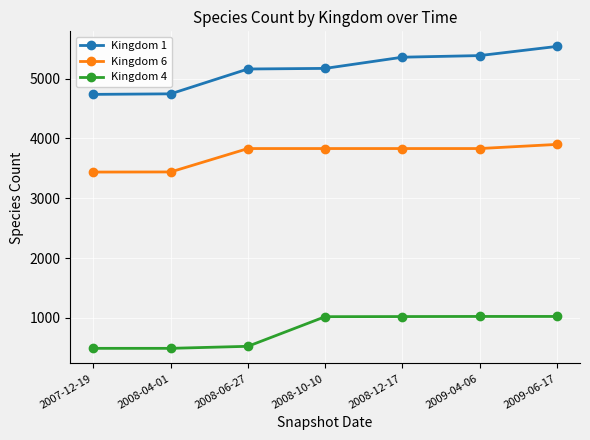

What is the label of the 1st point from the right?

2009-06-17